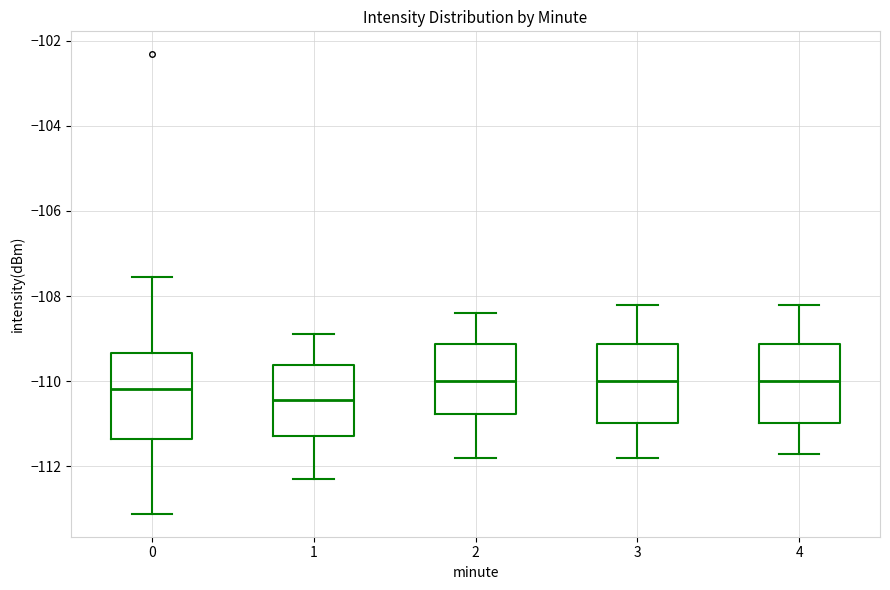

Reading left to right, read every box against the y-axis: the position of its median line, the range the box covers, and the ends of its whiskers. The values are not printed on the chart, so give them approximately, as read against the axis.

0: median -110.2, box -111.4 to -109.4, whiskers -113.2 to -107.6
1: median -110.4, box -111.2 to -109.6, whiskers -112.2 to -108.8
2: median -110.0, box -110.8 to -109.2, whiskers -111.8 to -108.4
3: median -110.0, box -111.0 to -109.2, whiskers -111.8 to -108.2
4: median -110.0, box -111.0 to -109.2, whiskers -111.6 to -108.2